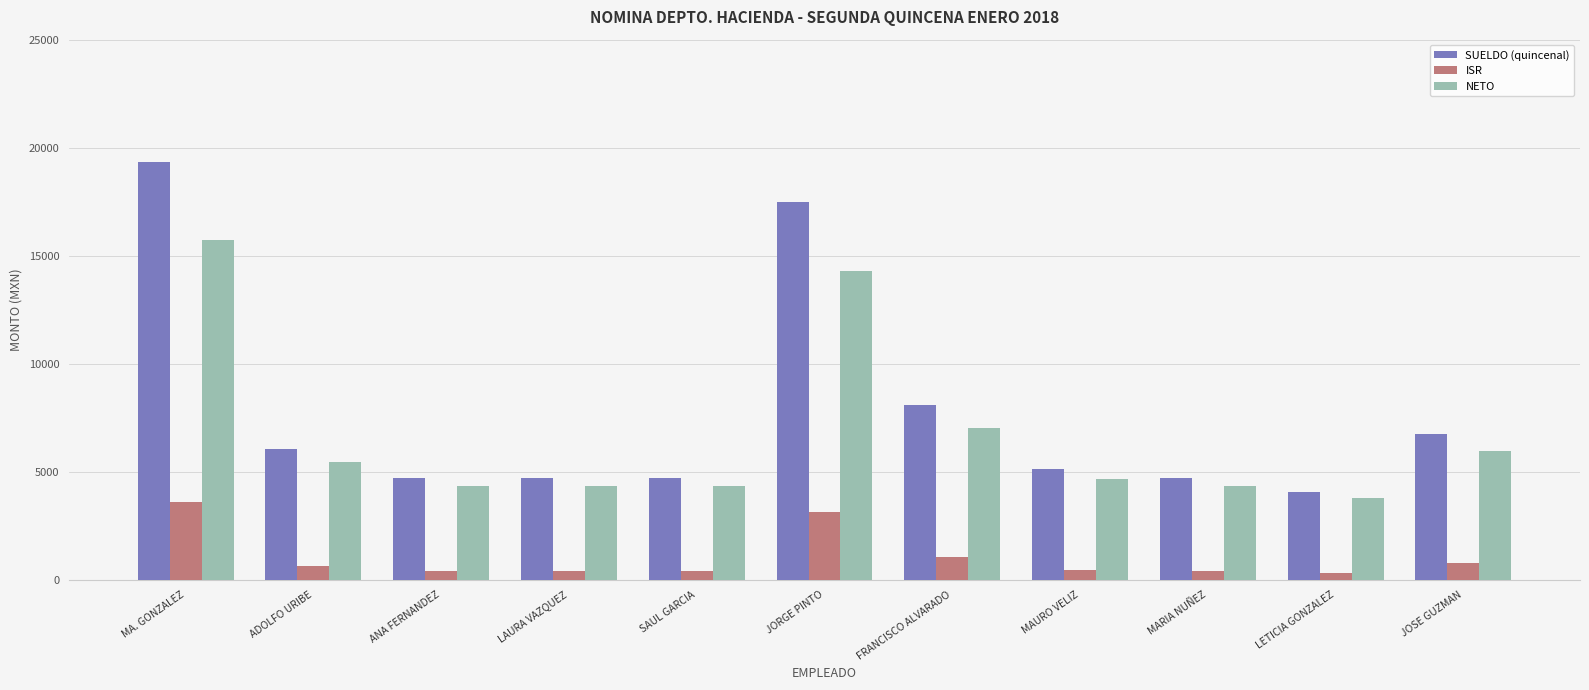

What is the maximum value for ISR?

3593.6